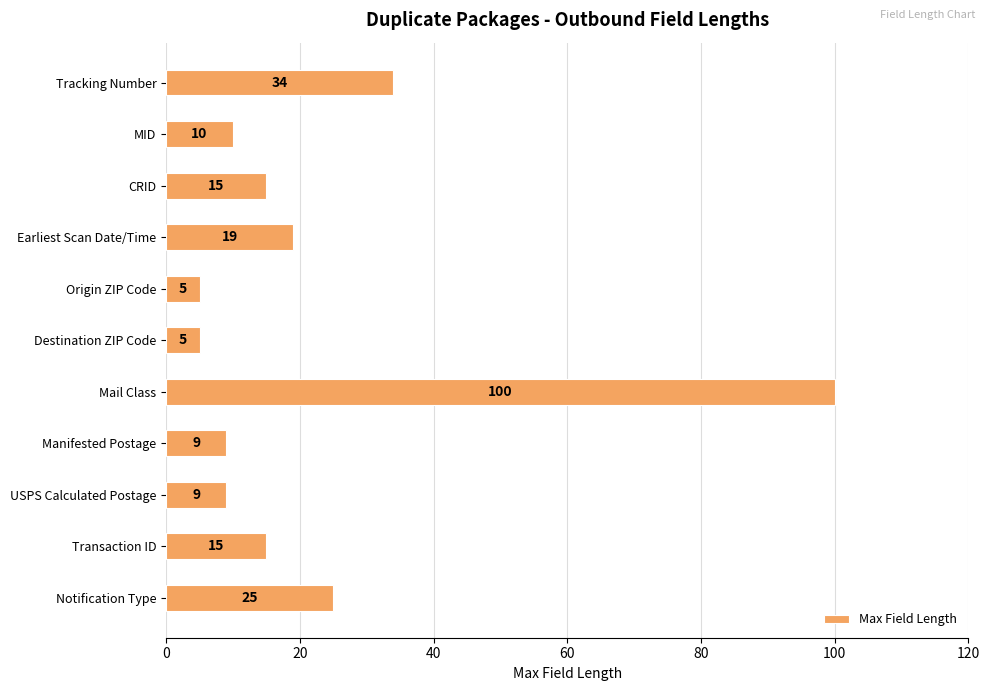

Between Notification Type and CRID, which is larger?

Notification Type